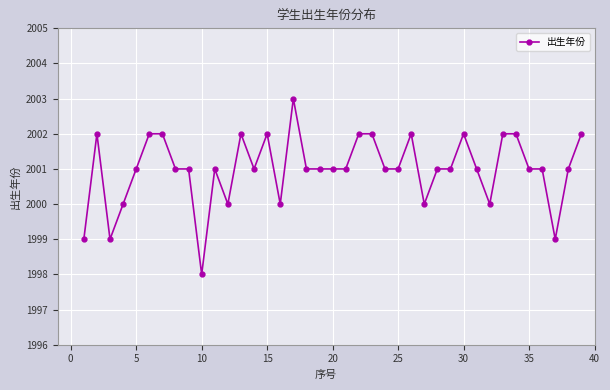

How many lines are shown in the chart?

1